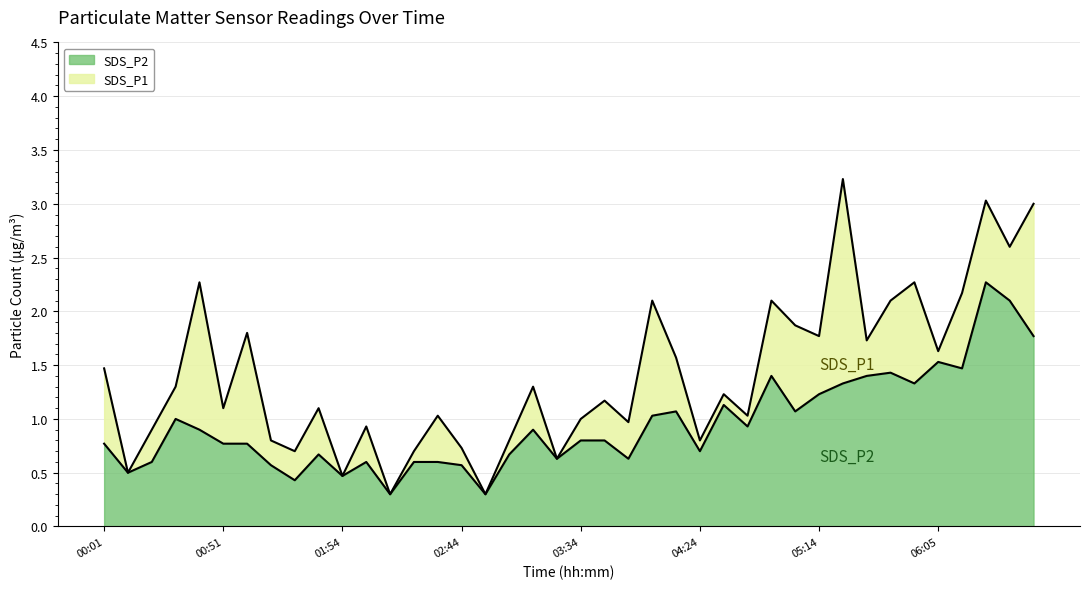

What is the difference between the second highest and second lowest values in the SDS_P1 series?

2.7